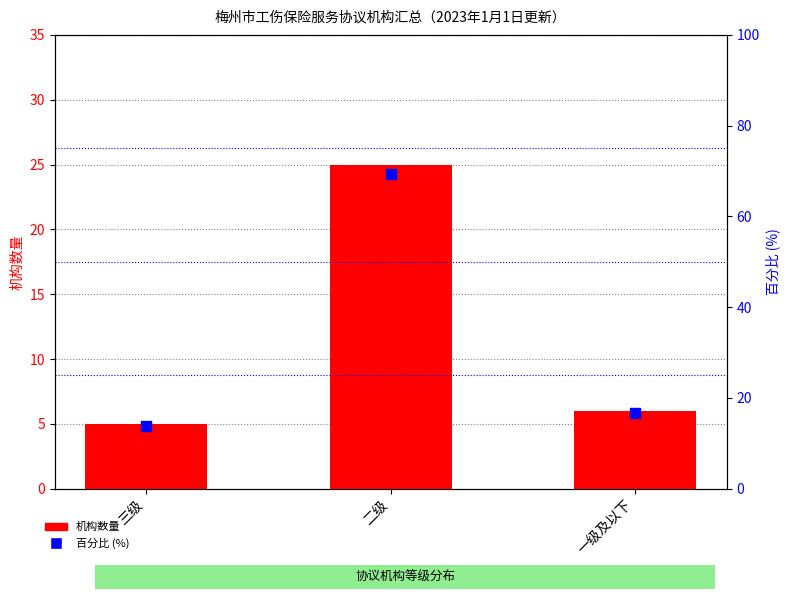

What is the total value across all series at 三级?

18.9